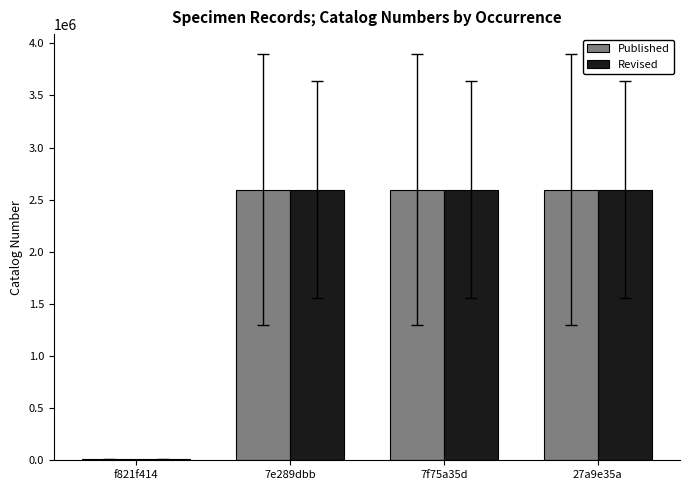

What is the difference between the Revised values at f821f414 and 7e289dbb?

2586895